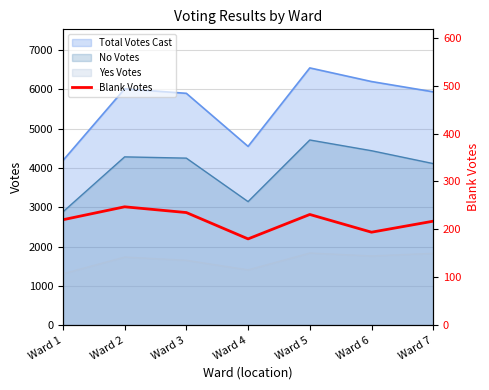

What is the value of the 4th point from the left?

180